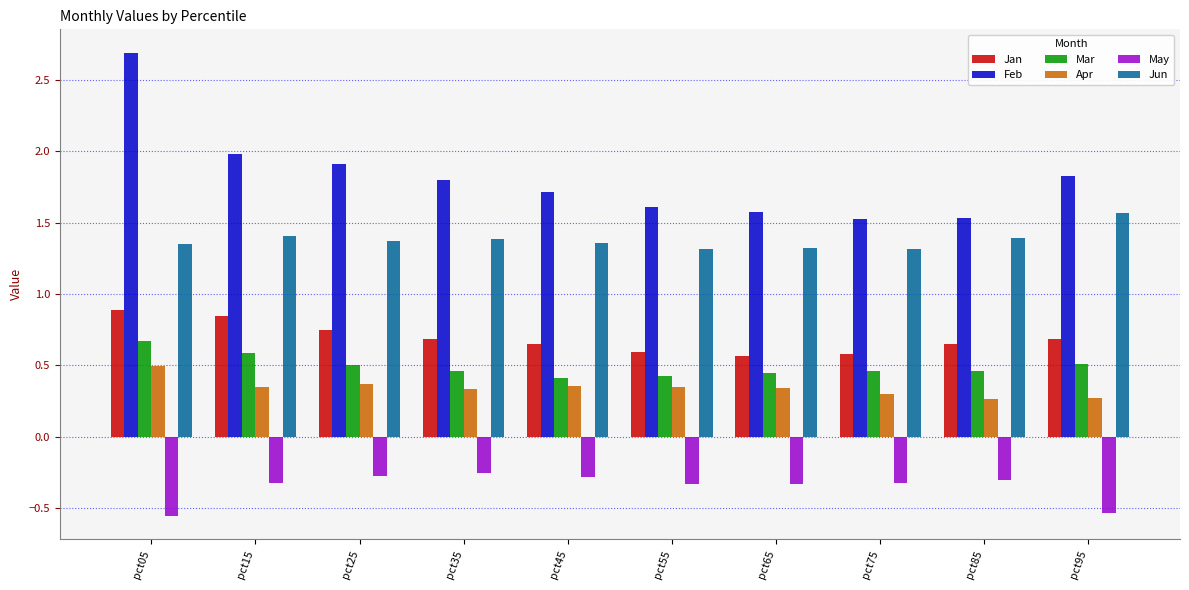

At which category is the sum across all series the highest?

pct05